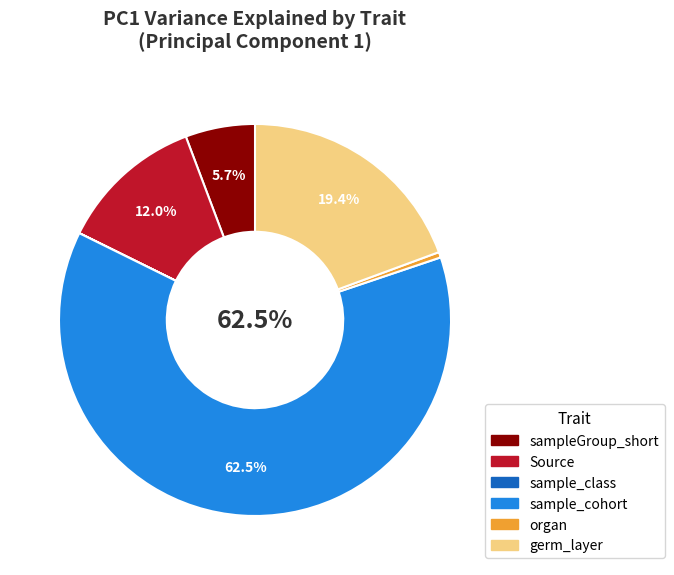

To the nearest percent, what is the combined percentage of sample_cohort and Source?

74%